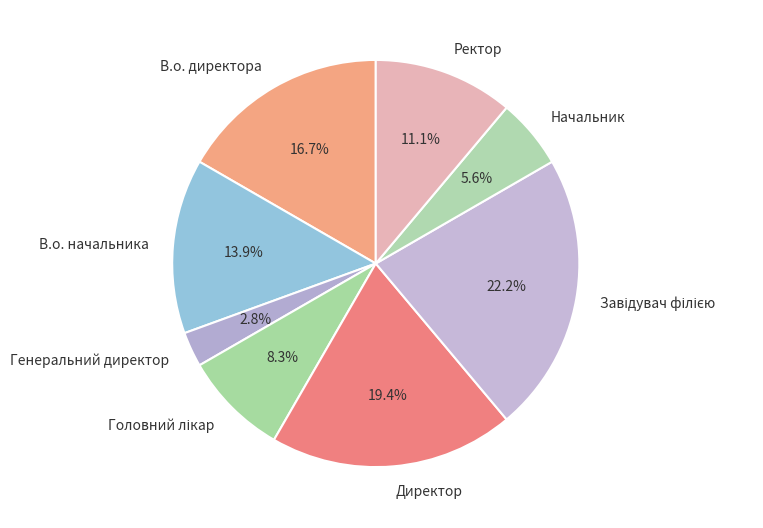

What percentage is the Директор slice, to the nearest percent?

19%